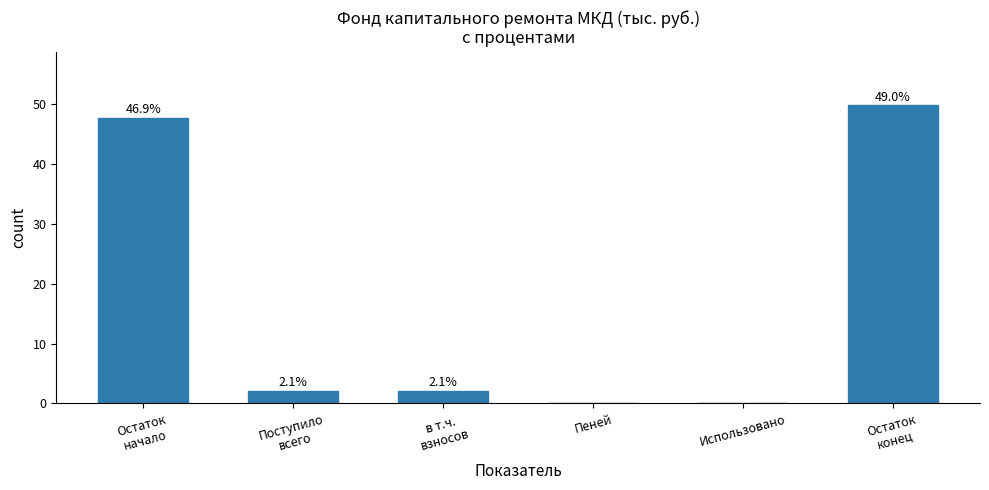

Reading right to left, what are all the values shown in this chart?

Остаток
конец=49.8	Использовано=0.0	Пеней=0.0	в т.ч.
взносов=2.1	Поступило
всего=2.1	Остаток
начало=47.7